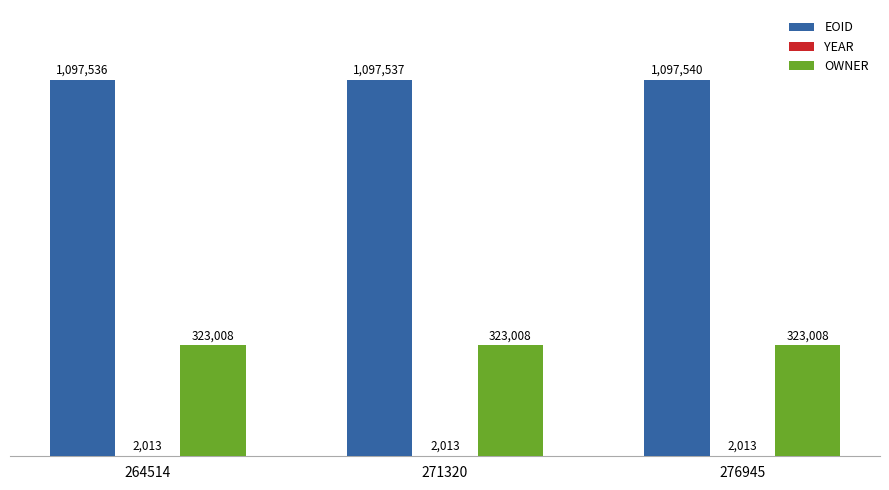

At which category is the sum across all series the highest?

276945